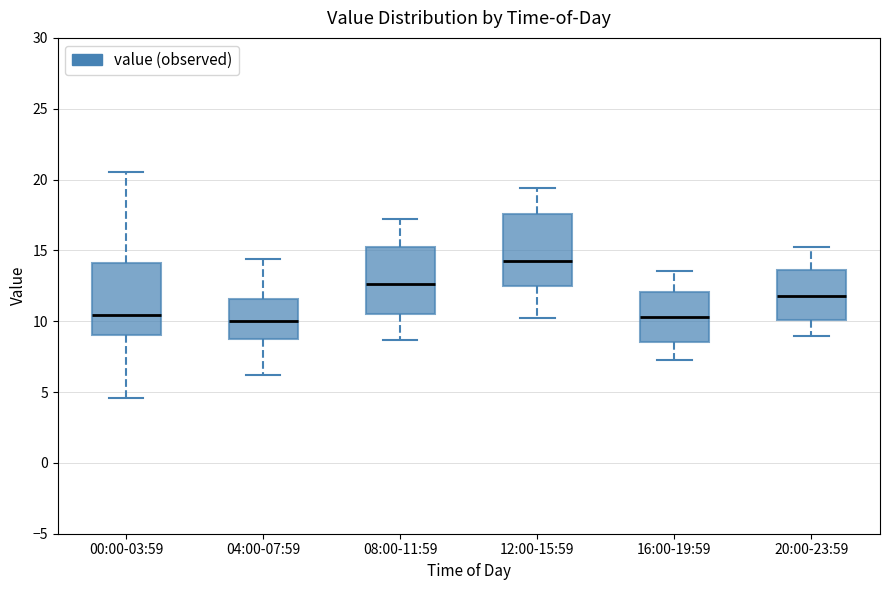

Which box has the highest median line?

12:00-15:59